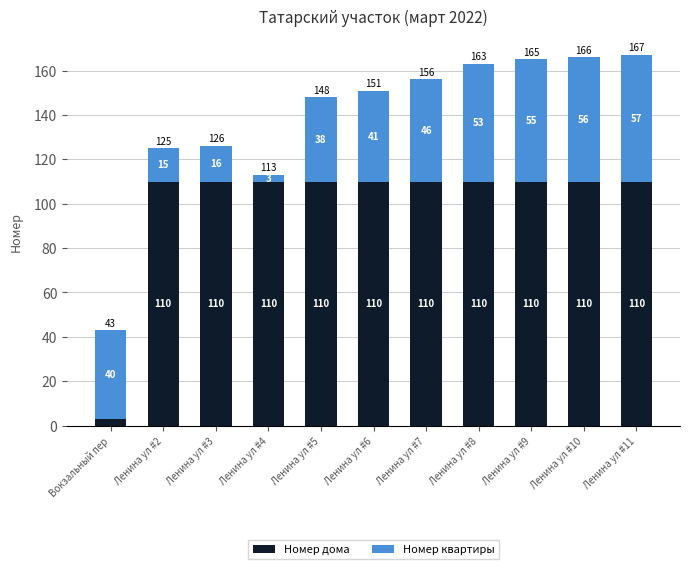

Reading left to right, list the values for the Номер дома series.

Вокзальный пер=3	Ленина ул #2=110	Ленина ул #3=110	Ленина ул #4=110	Ленина ул #5=110	Ленина ул #6=110	Ленина ул #7=110	Ленина ул #8=110	Ленина ул #9=110	Ленина ул #10=110	Ленина ул #11=110